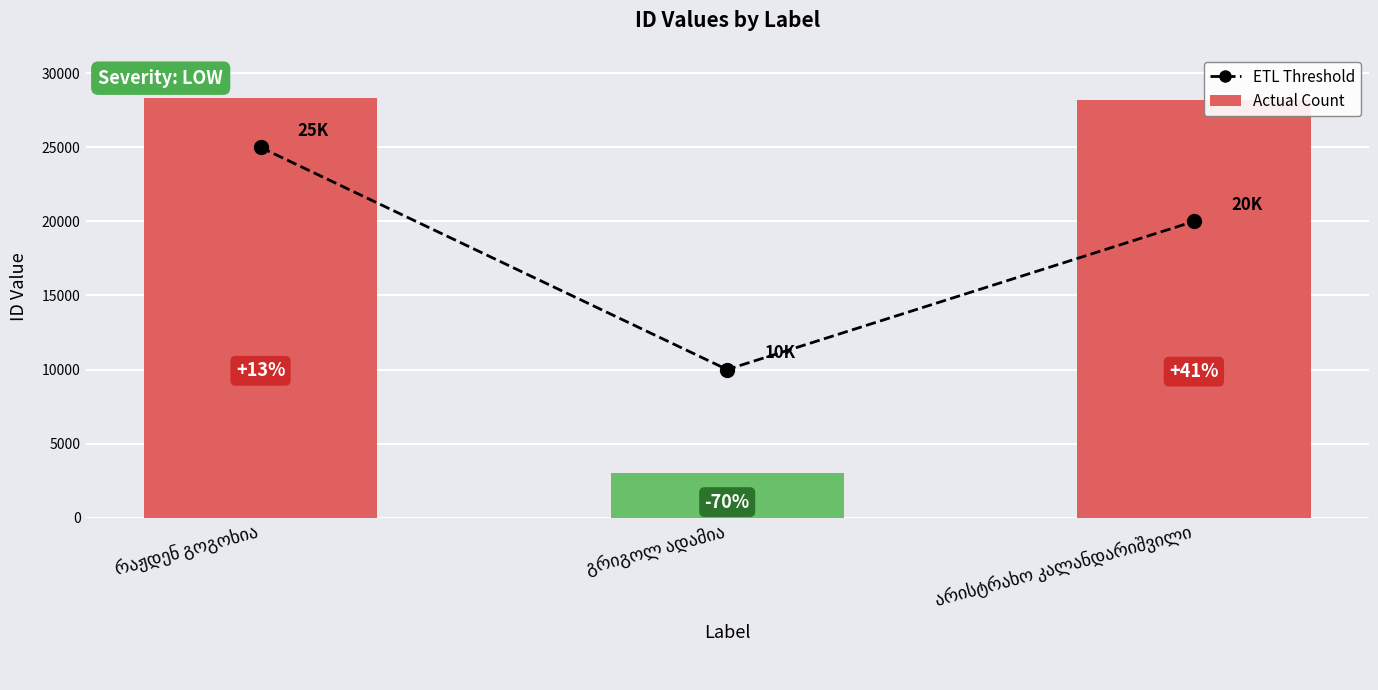

Reading right to left, transcribe all the data shown in this chart.

ETL Threshold: არისტრახო კალანდარიშვილი=20000	გრიგოლ ადამია=10000	რაჟდენ გოგოხია=25000
Actual Count: არისტრახო კალანდარიშვილი=28172	გრიგოლ ადამია=3007	რაჟდენ გოგოხია=28332